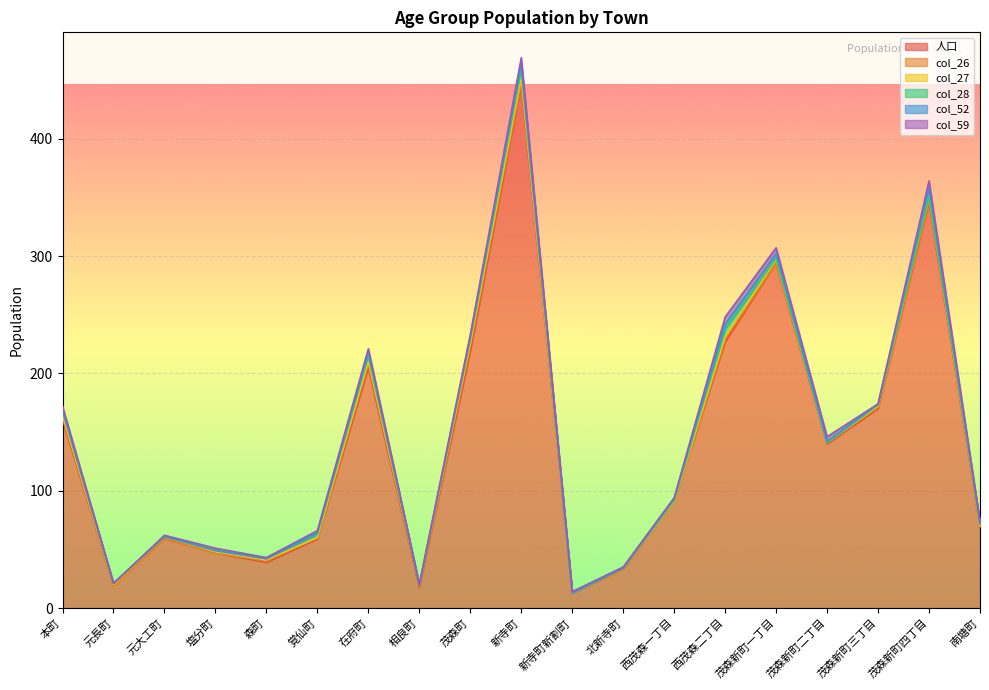

Rank the series by their maximum value, from highest to lowest.

人口, col_28, col_52, col_59, col_26, col_27